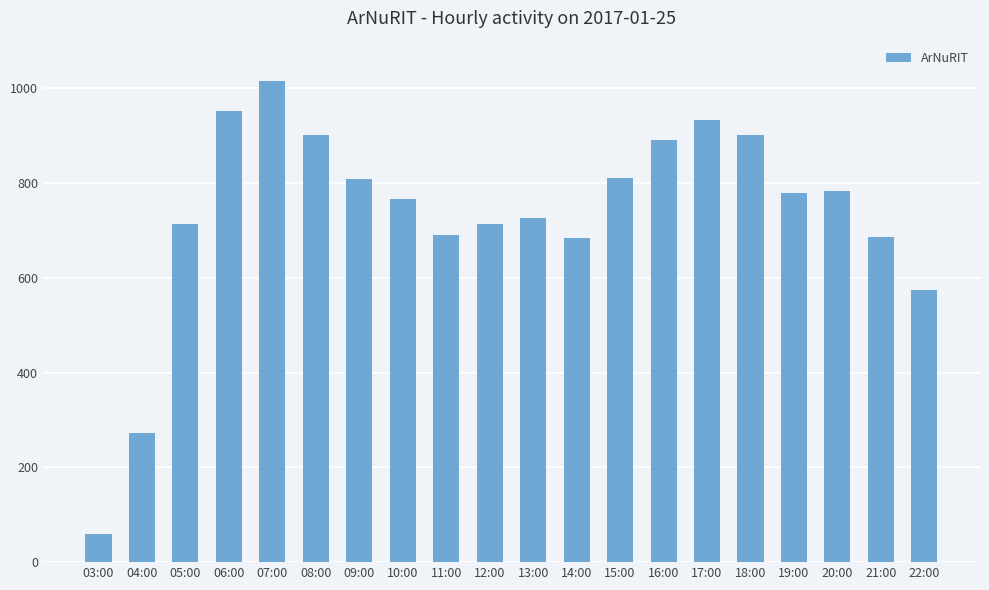

What is the greatest value displayed?

1015